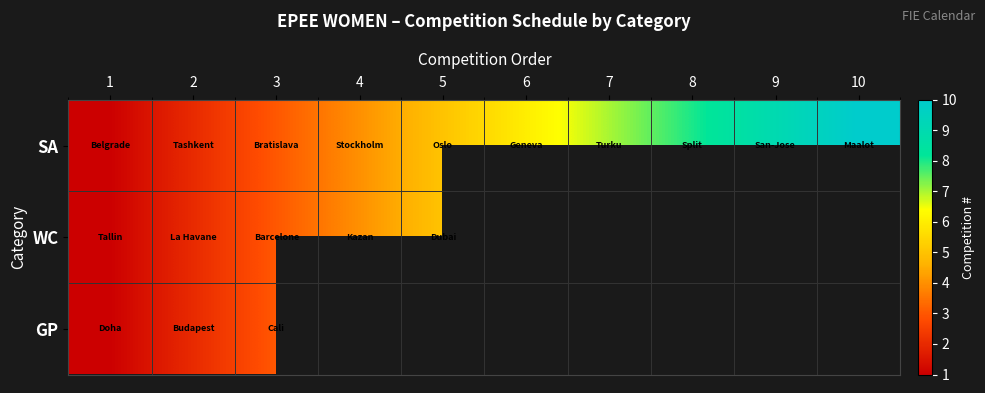

Is the value of GP at 2 greater than the value of SA at 10?

No